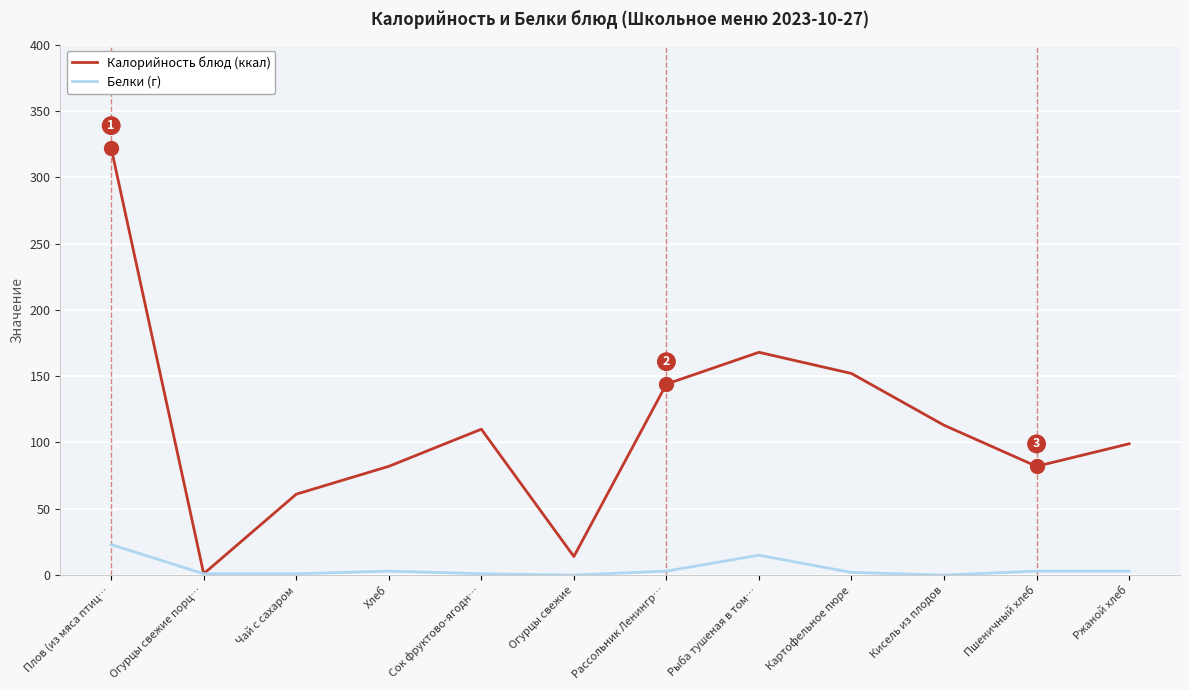

Where is Калорийность блюд (ккал) nearest to the value 161?

Рыба тушеная в том…